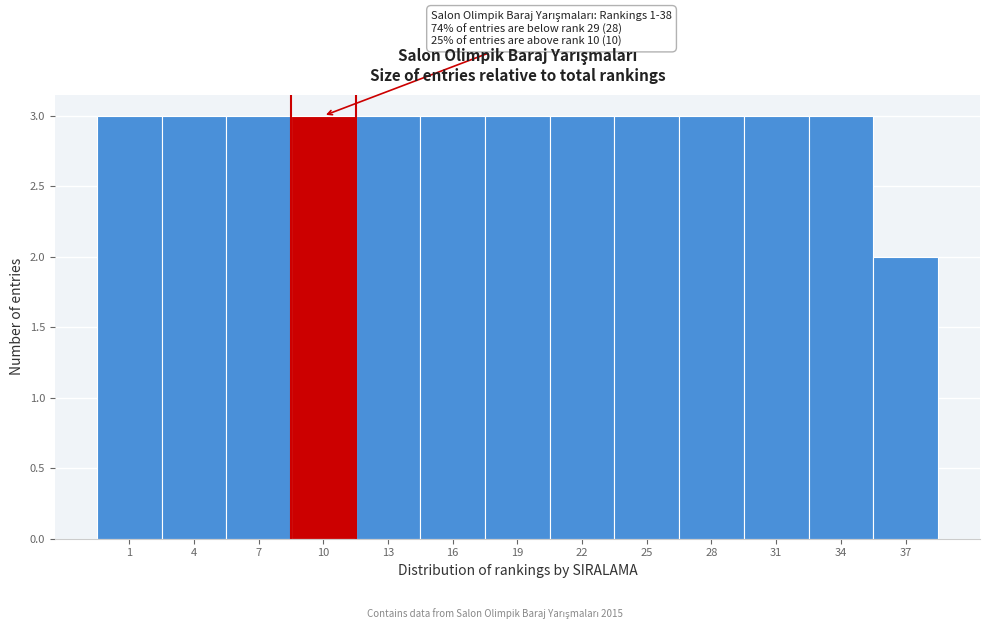

Reading left to right, extract all data points from this chart.

3	3	3	3	3	3	3	3	3	3	3	3	2